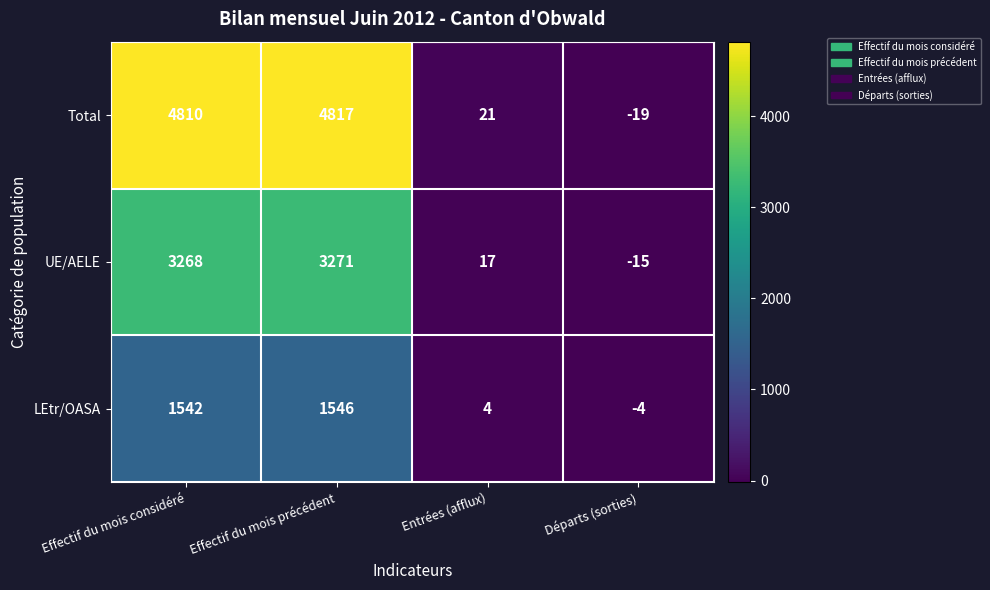

Which series has the largest total across all categories?

Total